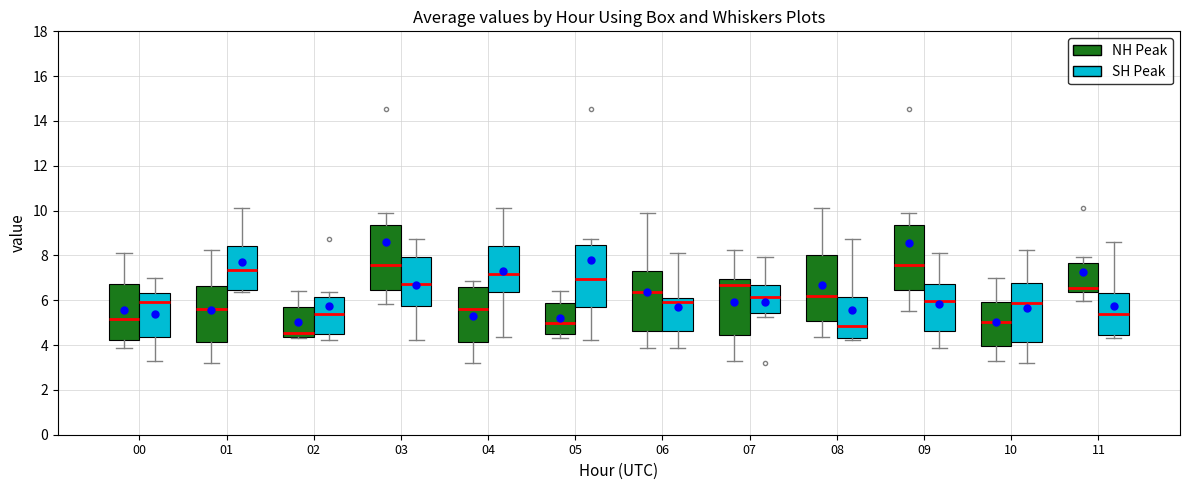

Reading left to right, transcribe this box plot: for each box, give where its median line is, the range the box spans, and where its two whiskers end, as read against the y-axis. The values are not printed on the chart, so give them approximately, as read against the axis.

00 (NH Peak): median 5.2, box 4.2 to 6.8, whiskers 3.8 to 8.2
00 (SH Peak): median 6.0, box 4.4 to 6.4, whiskers 3.2 to 7.0
01 (NH Peak): median 5.6, box 4.2 to 6.6, whiskers 3.2 to 8.2
01 (SH Peak): median 7.4, box 6.4 to 8.4, whiskers 6.4 (just below the box's lower edge) to 10.2
02 (NH Peak): median 4.6, box 4.4 to 5.8, whiskers 4.4 (just below the box's lower edge) to 6.4
02 (SH Peak): median 5.4, box 4.4 to 6.2, whiskers 4.2 to 6.4
03 (NH Peak): median 7.6, box 6.4 to 9.4, whiskers 5.8 to 9.8
03 (SH Peak): median 6.8, box 5.8 to 8.0, whiskers 4.2 to 8.8
04 (NH Peak): median 5.6, box 4.2 to 6.6, whiskers 3.2 to 6.8
04 (SH Peak): median 7.2, box 6.4 to 8.4, whiskers 4.4 to 10.2
05 (NH Peak): median 5.0, box 4.4 to 5.8, whiskers 4.4 (just below the box's lower edge) to 6.4
05 (SH Peak): median 7.0, box 5.6 to 8.4, whiskers 4.2 to 8.8
06 (NH Peak): median 6.4, box 4.6 to 7.2, whiskers 3.8 to 9.8
06 (SH Peak): median 6.0 (just below the box's upper edge), box 4.6 to 6.0, whiskers 3.8 to 8.2
07 (NH Peak): median 6.6, box 4.4 to 7.0, whiskers 3.2 to 8.2
07 (SH Peak): median 6.2, box 5.4 to 6.6, whiskers 5.2 to 8.0
08 (NH Peak): median 6.2, box 5.0 to 8.0, whiskers 4.4 to 10.2
08 (SH Peak): median 4.8, box 4.4 to 6.2, whiskers 4.2 to 8.8
09 (NH Peak): median 7.6, box 6.4 to 9.4, whiskers 5.6 to 9.8
09 (SH Peak): median 6.0, box 4.6 to 6.8, whiskers 3.8 to 8.2
10 (NH Peak): median 5.0, box 4.0 to 6.0, whiskers 3.2 to 7.0
10 (SH Peak): median 5.8, box 4.2 to 6.8, whiskers 3.2 to 8.2
11 (NH Peak): median 6.6, box 6.4 to 7.6, whiskers 6.0 to 8.0
11 (SH Peak): median 5.4, box 4.4 to 6.4, whiskers 4.4 (just below the box's lower edge) to 8.6